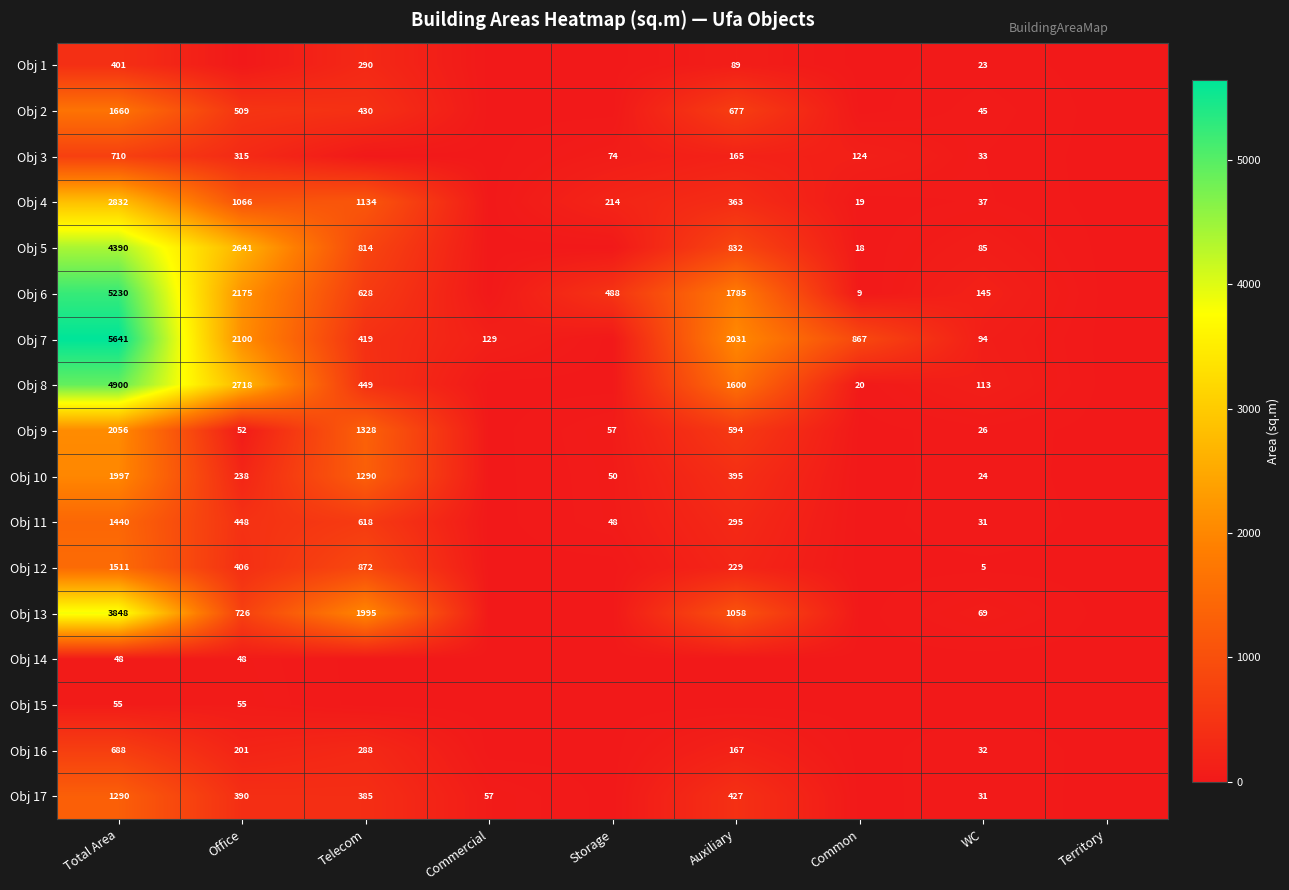

At Total Area, list the series in order from largest to smallest.

Obj 7, Obj 6, Obj 8, Obj 5, Obj 13, Obj 4, Obj 9, Obj 10, Obj 2, Obj 12, Obj 11, Obj 17, Obj 3, Obj 16, Obj 1, Obj 15, Obj 14